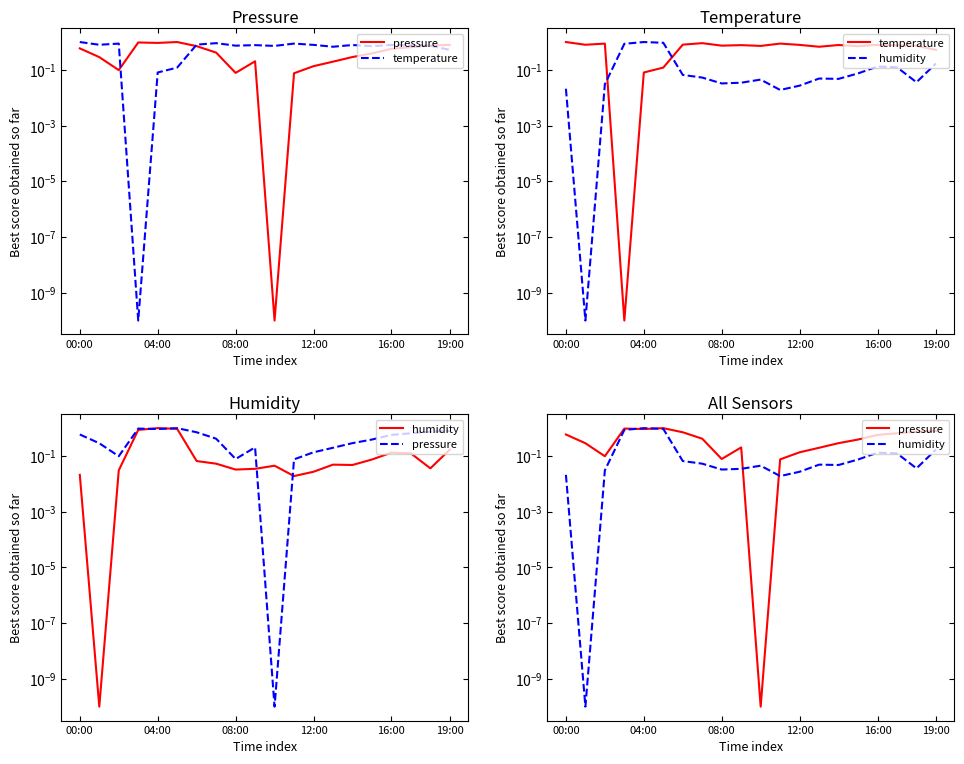

True or false: temperature has a value of 0.8 at 17.

True